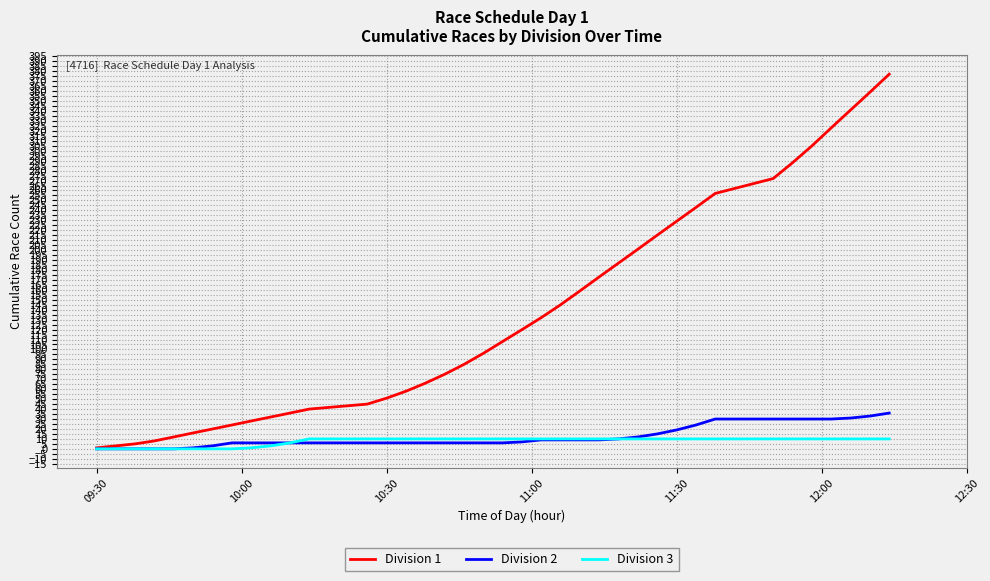

What is the maximum value shown in the chart?

377